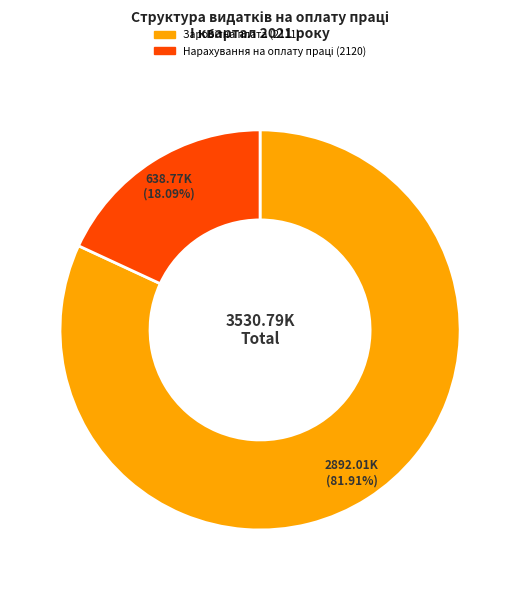

Is there any slice that represents more than half of the pie?

Yes